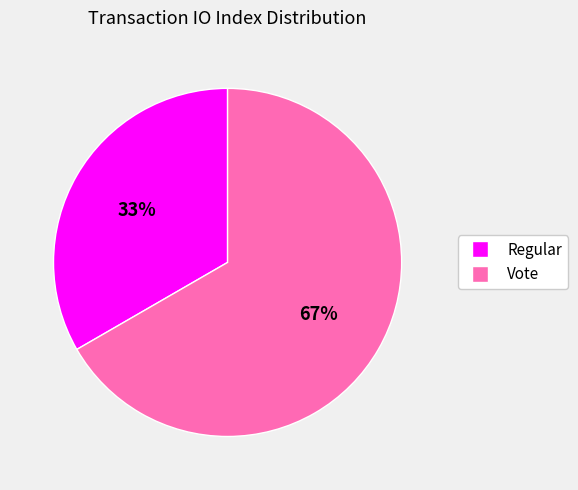

Do Vote and Regular together represent more than half of the pie?

Yes